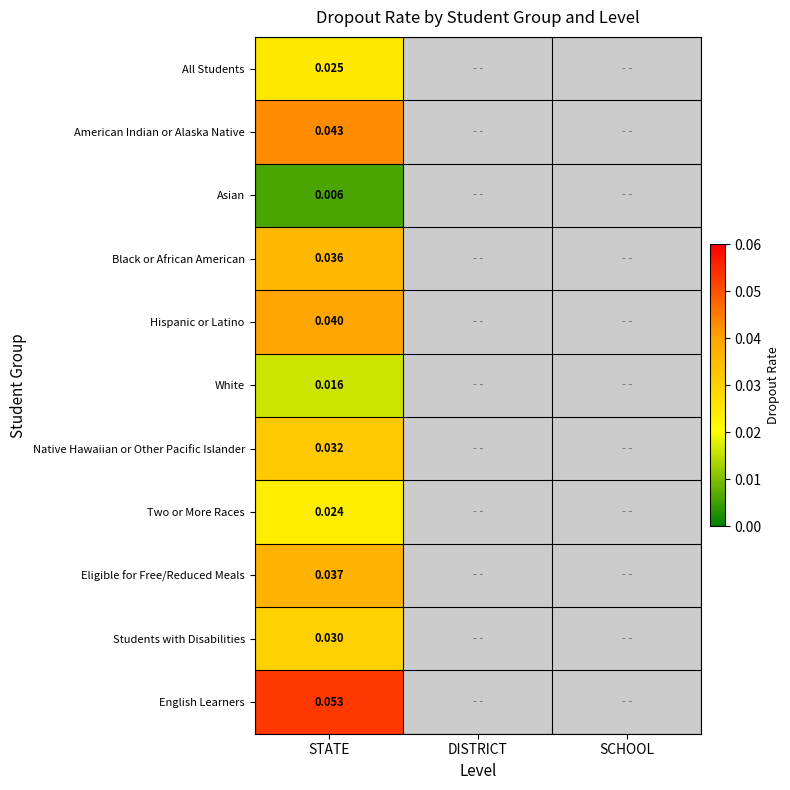

At which category does the chart reach its peak across all series?

STATE